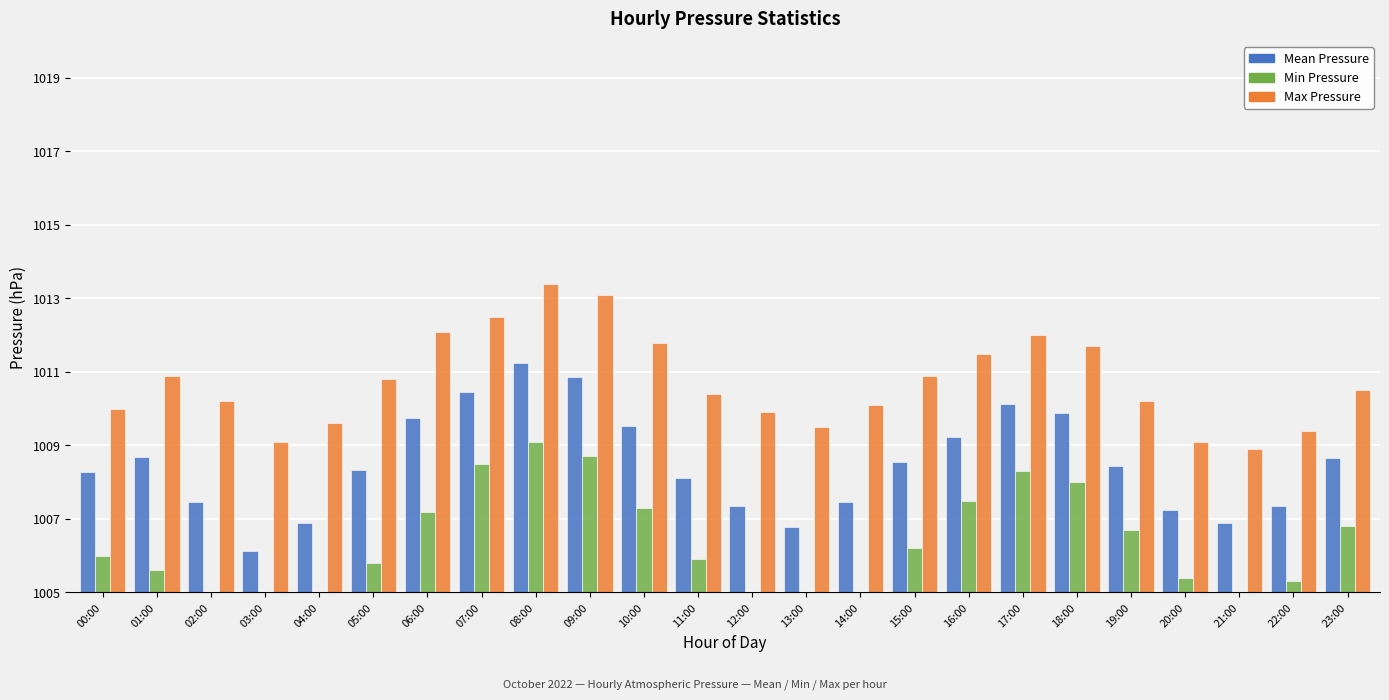

Between 01:00 and 17:00, which series saw the biggest shift?

Min Pressure